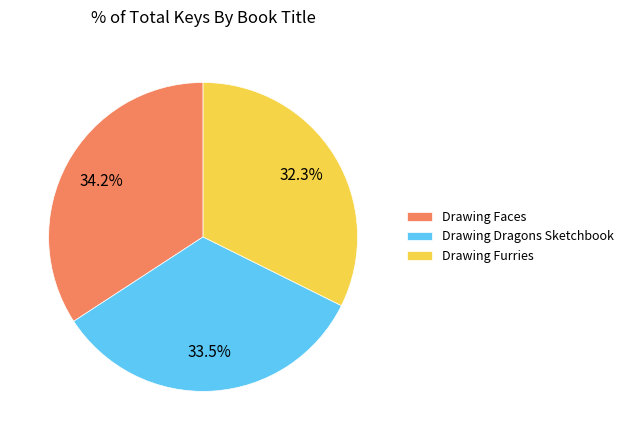

What is the smallest slice in the pie chart?

Drawing Furries